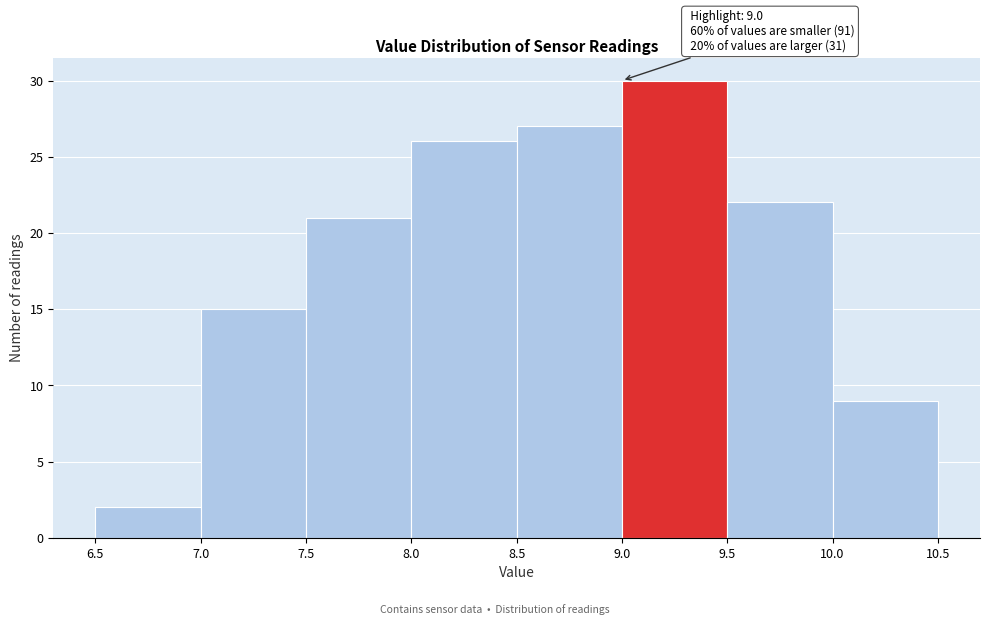

Over which range of the x-axis is the bar tallest?

9.0 to 9.5